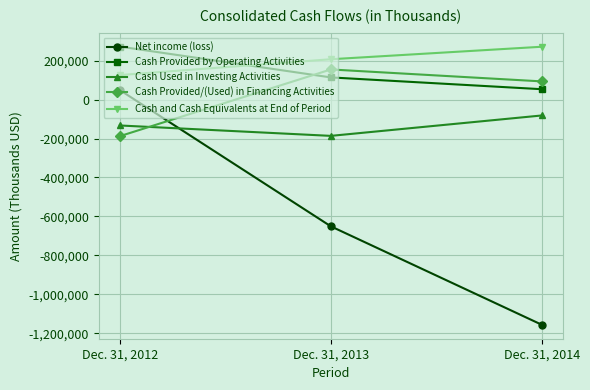

What is the spread (max minus min) of values at Dec. 31, 2014?

1426745